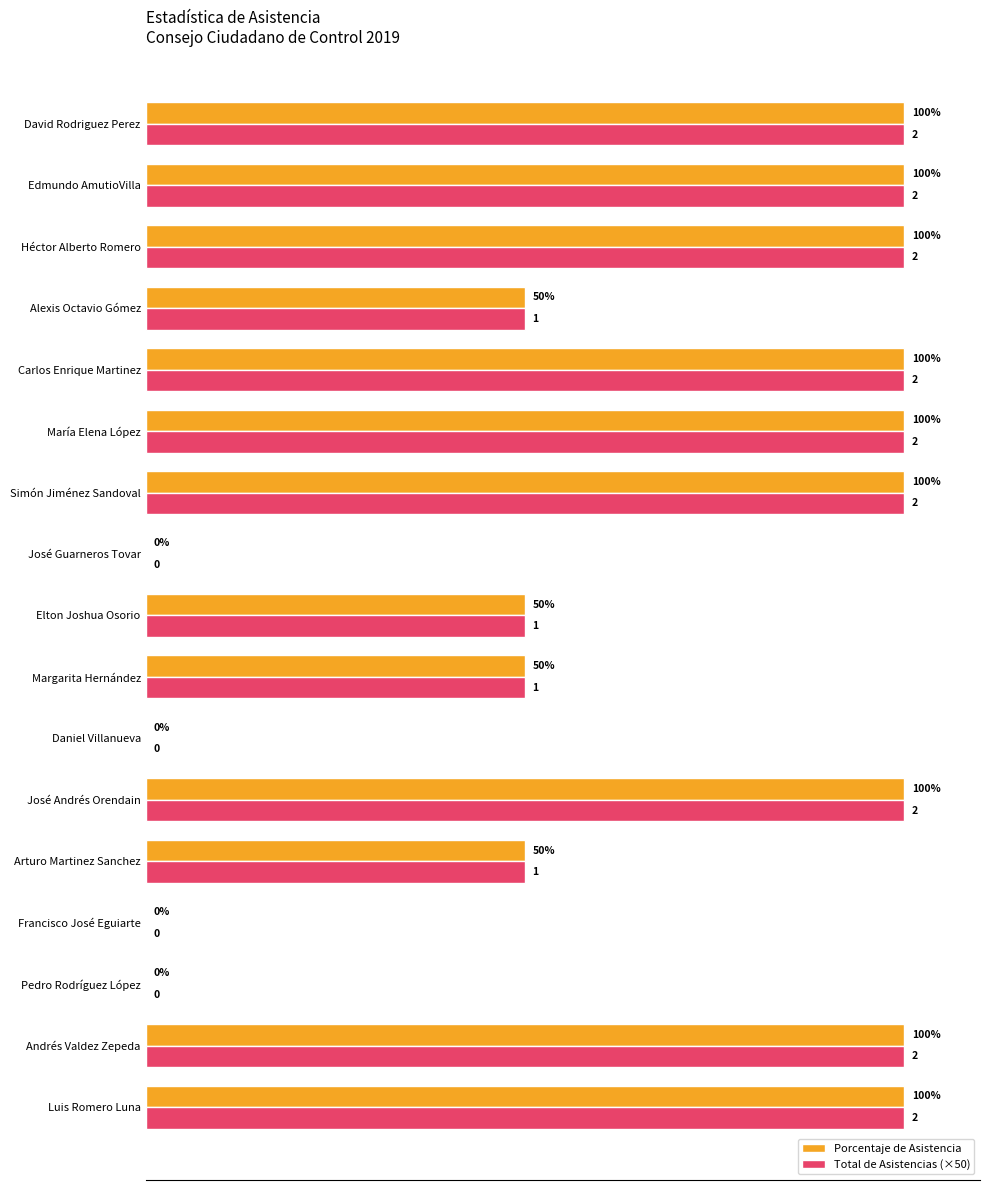

What are all the series names shown in the legend?

Porcentaje de Asistencia, Total de Asistencias (×50)